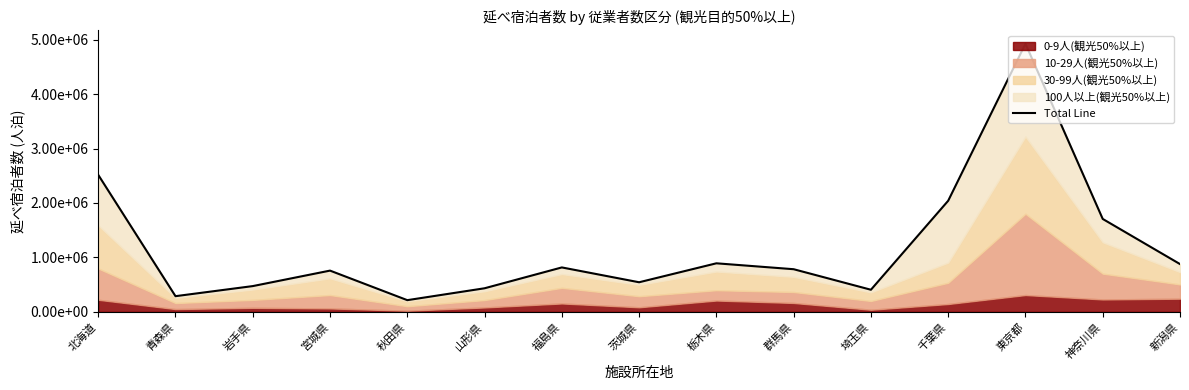

What is the difference between the values at 栃木県 and 岩手県?

418610